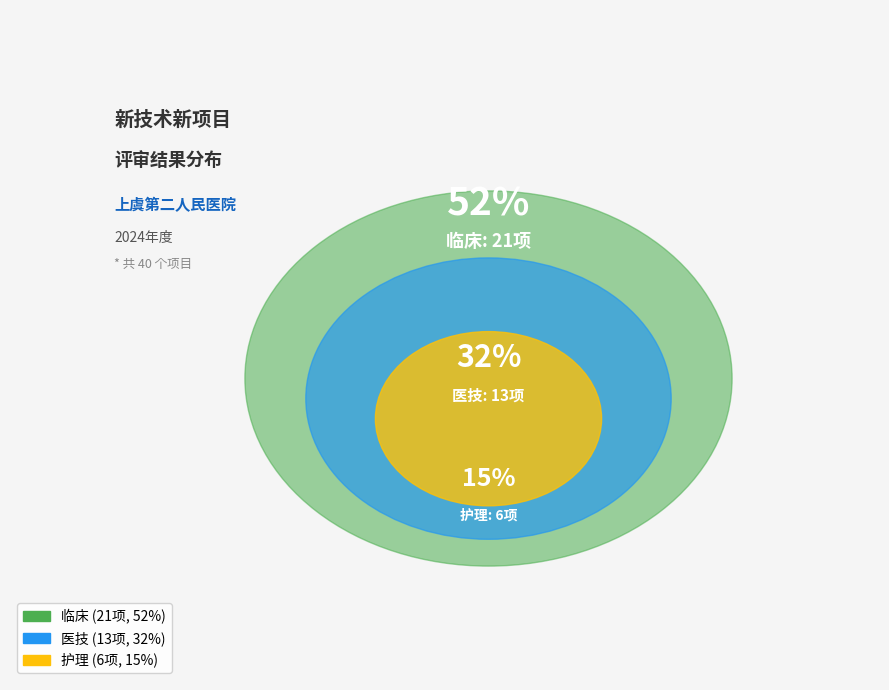

Is it true that 医技 is 32% of the pie?

True